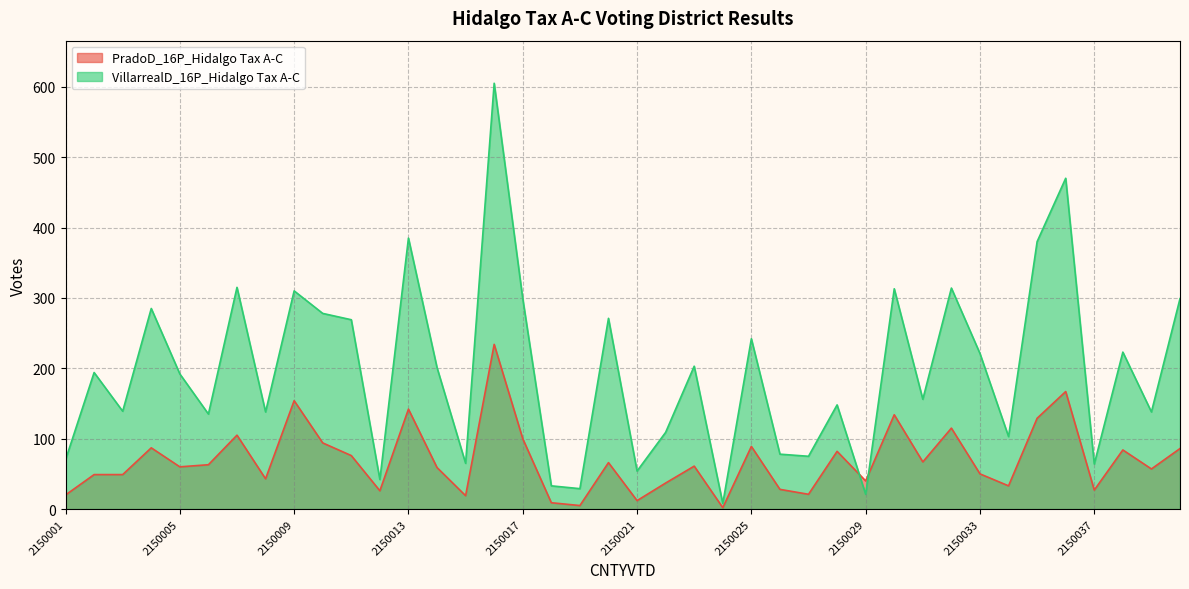

What is the value of the VillarrealD_16P_Hidalgo Tax A-C point at the 14th from the left?

201